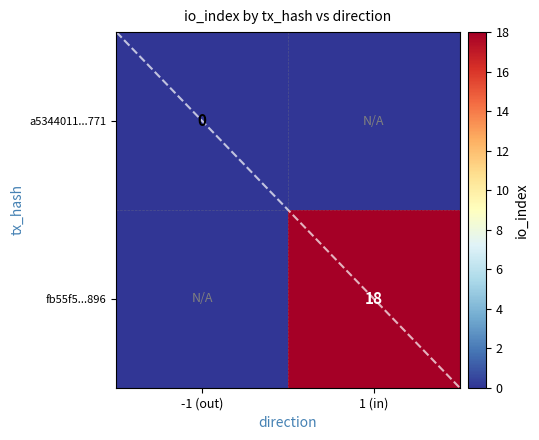

True or false: fb55f5...896 has a value of 18 at 1 (in).

True